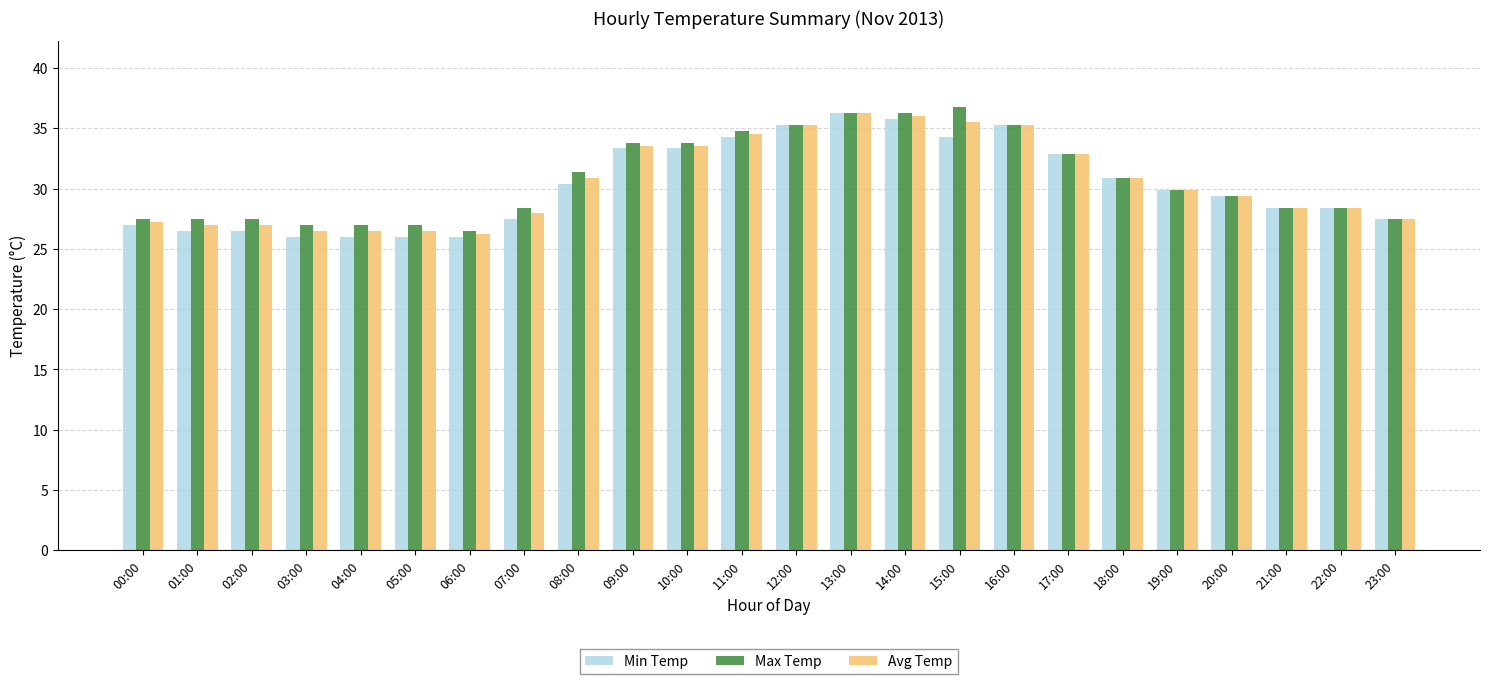

At which label is Min Temp closest to 31?

18:00